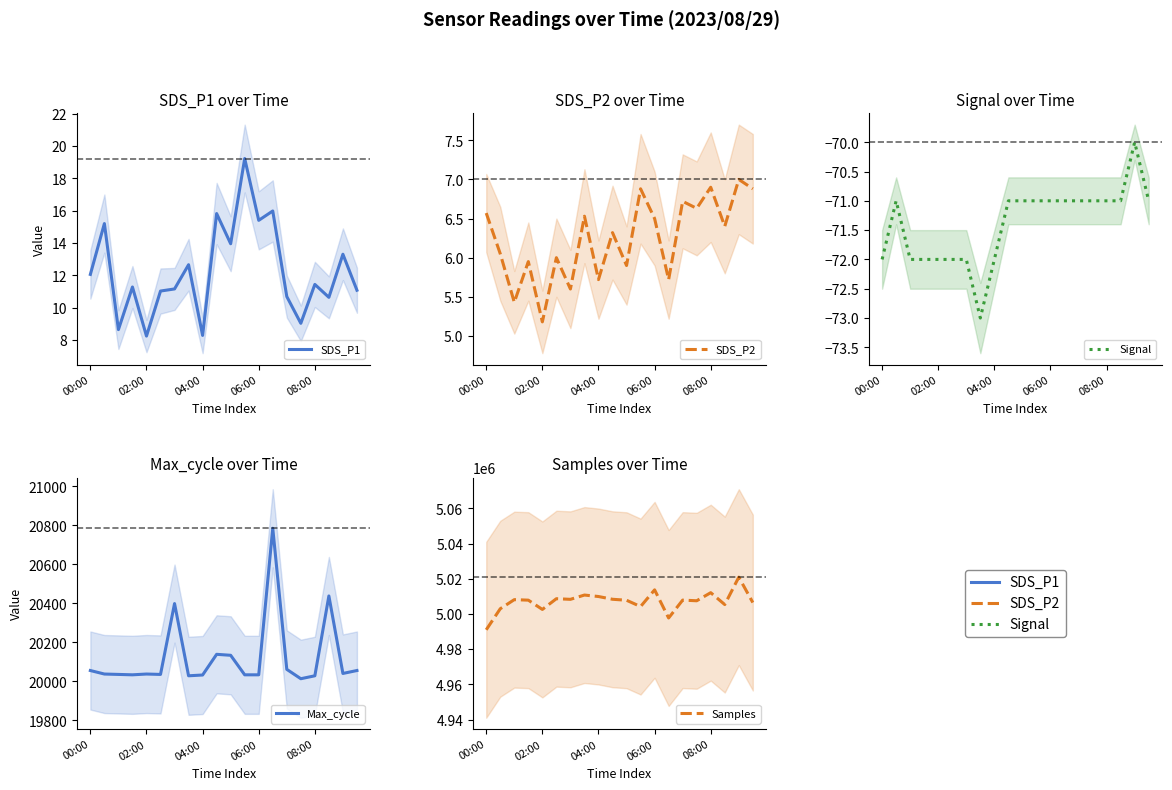

How many lines are shown in the chart?

5